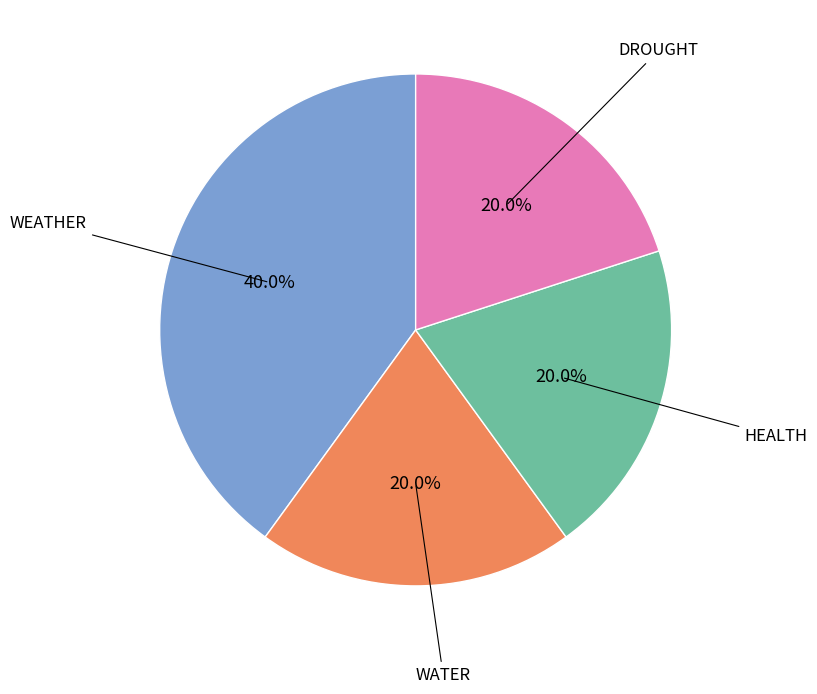

Does any single category account for the majority?

No